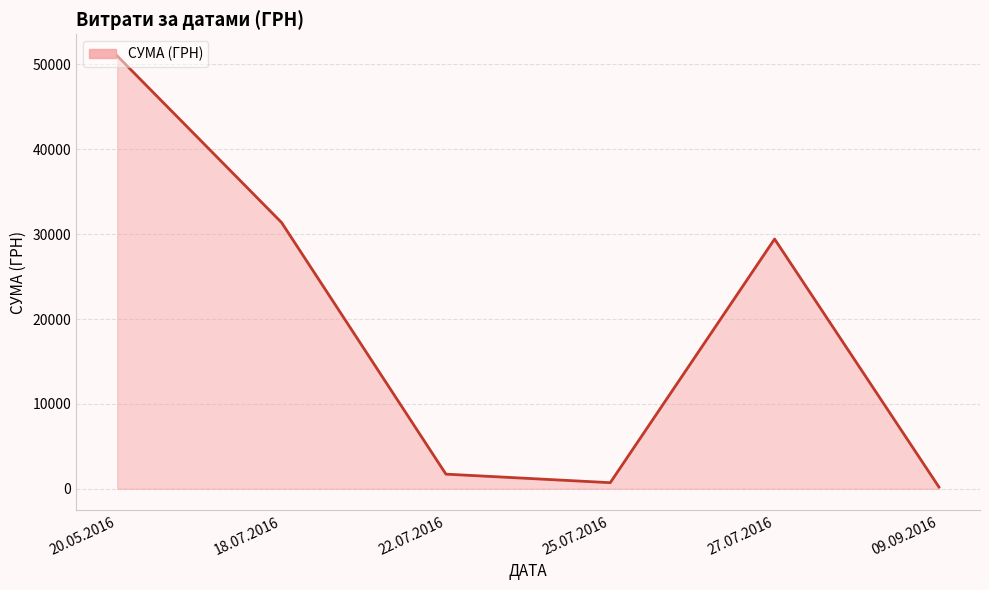

Reading left to right, what are all the values shown in this chart?

50992.0	31363.0	1724.6	718.0	29423.0	209.1